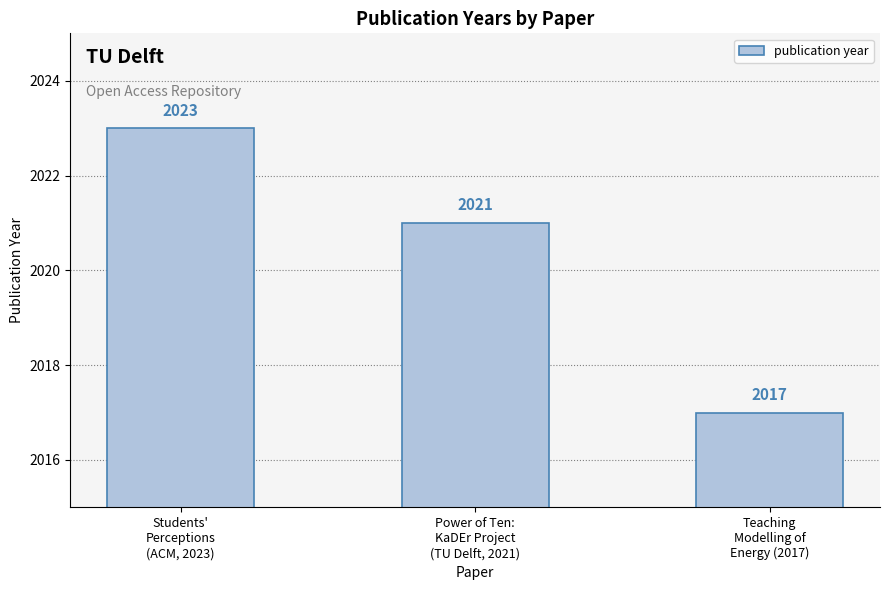

How many data points are less than 2021?

1